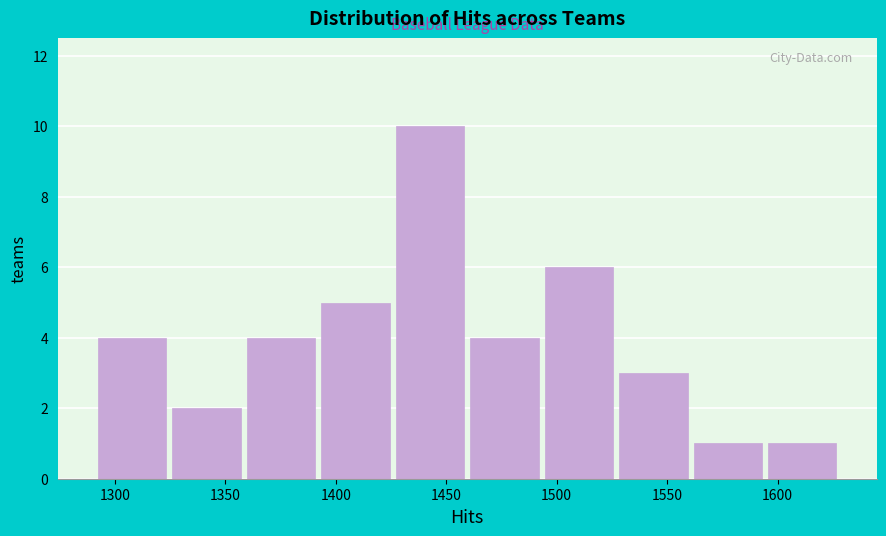

Reading left to right, list every bar in this chart as the range it spans on the x-axis followed by its height. Neither the bar edges nor the heights are printed on the chart, so give them approximately, as read against the axes.

1290 to 1325: 4
1325 to 1360: 2
1360 to 1390: 4
1390 to 1425: 5
1425 to 1460: 10
1460 to 1495: 4
1495 to 1525: 6
1525 to 1560: 3
1560 to 1595: 1
1595 to 1630: 1